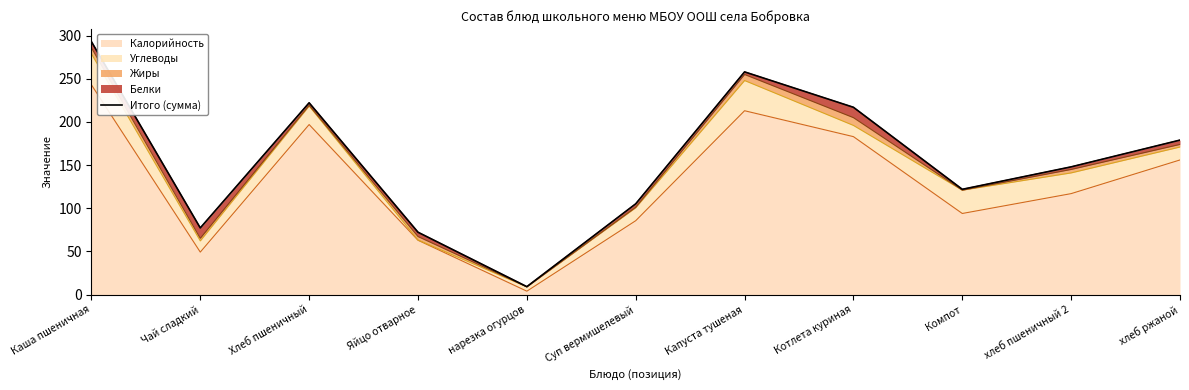

At which label is the value closest to 151?

хлеб пшеничный 2